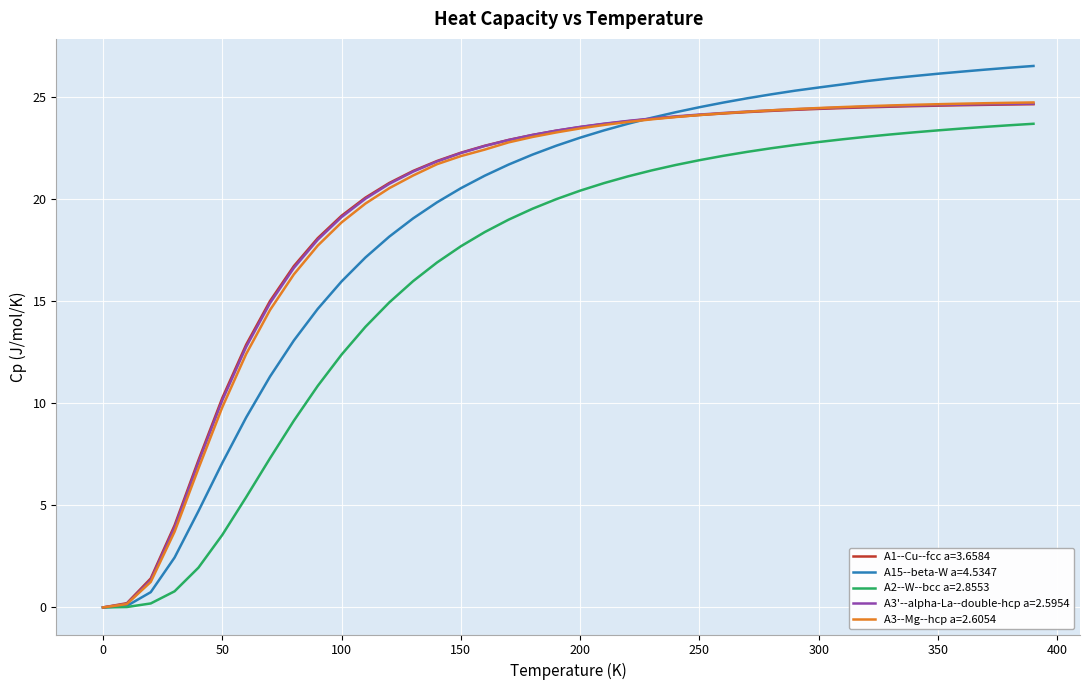

How many lines are shown in the chart?

5